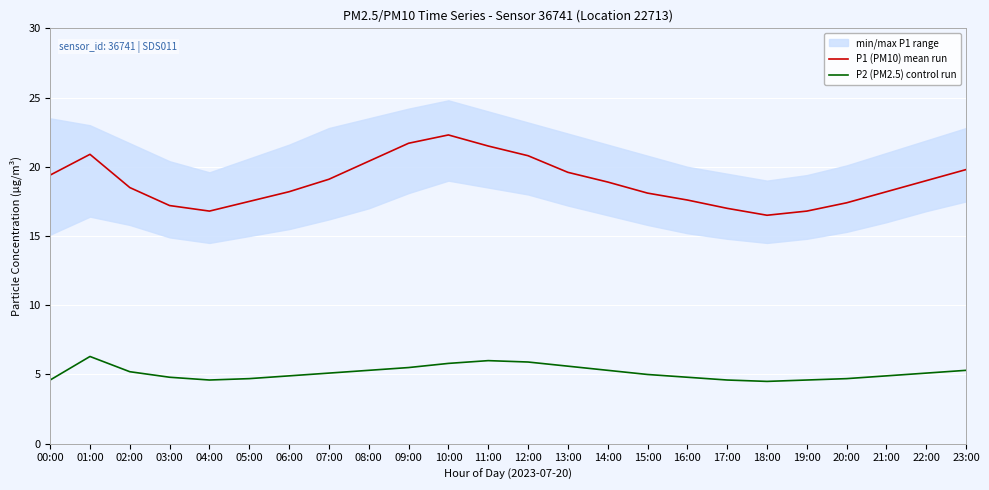

What is the highest value of the P2 (PM2.5) control run series?

6.3